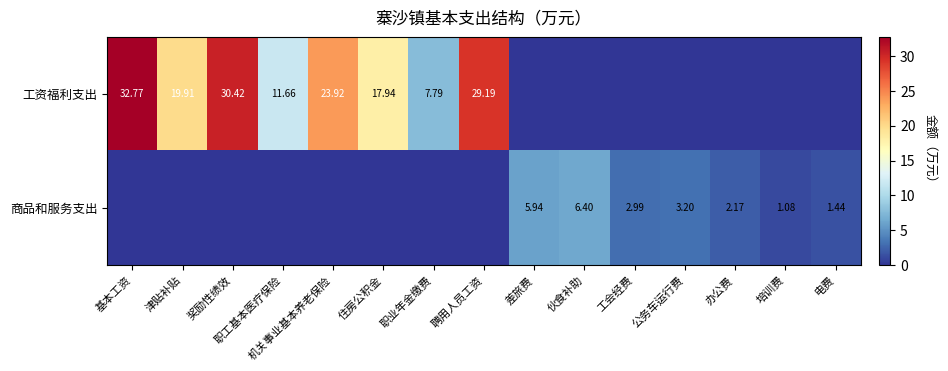

Between 机关事业基本养老保险 and 奖励性绩效, which is larger?

奖励性绩效